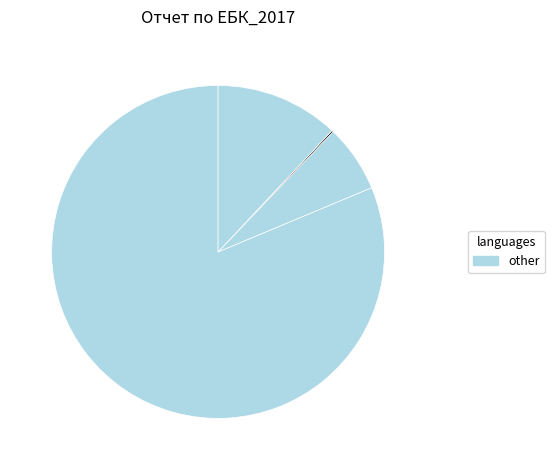

Which category has the smallest portion of the pie?

Глоби, санкции и наказателни лихви